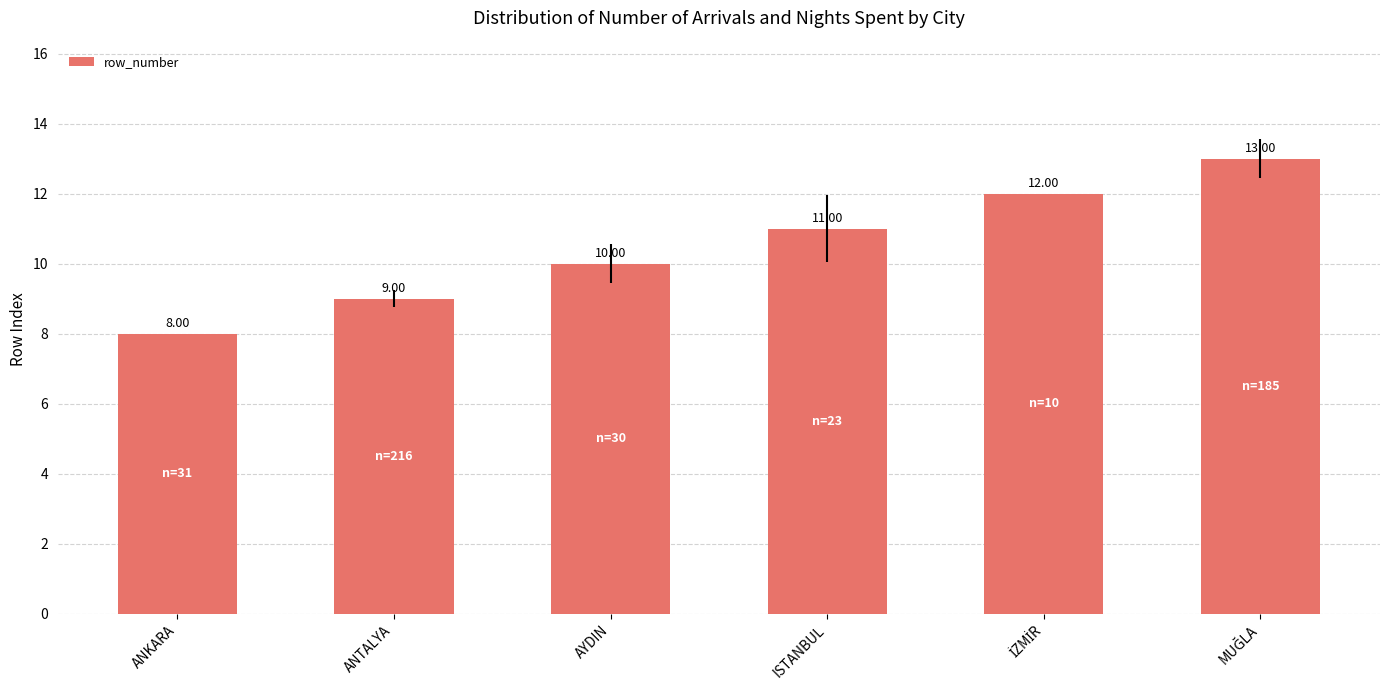

What is the sum of the values at AYDIN and ISTANBUL?

21